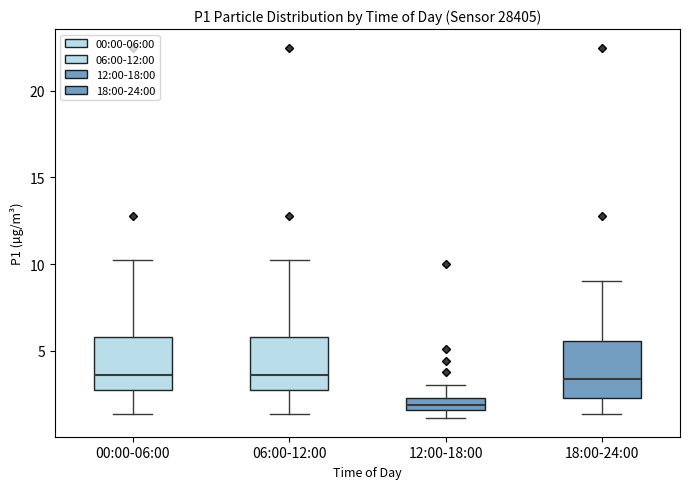

Where does the lower whisker of the box for 00:00-06:00 end on the y-axis? The values are not printed on the chart, so give them approximately, as read against the axis.

1.5